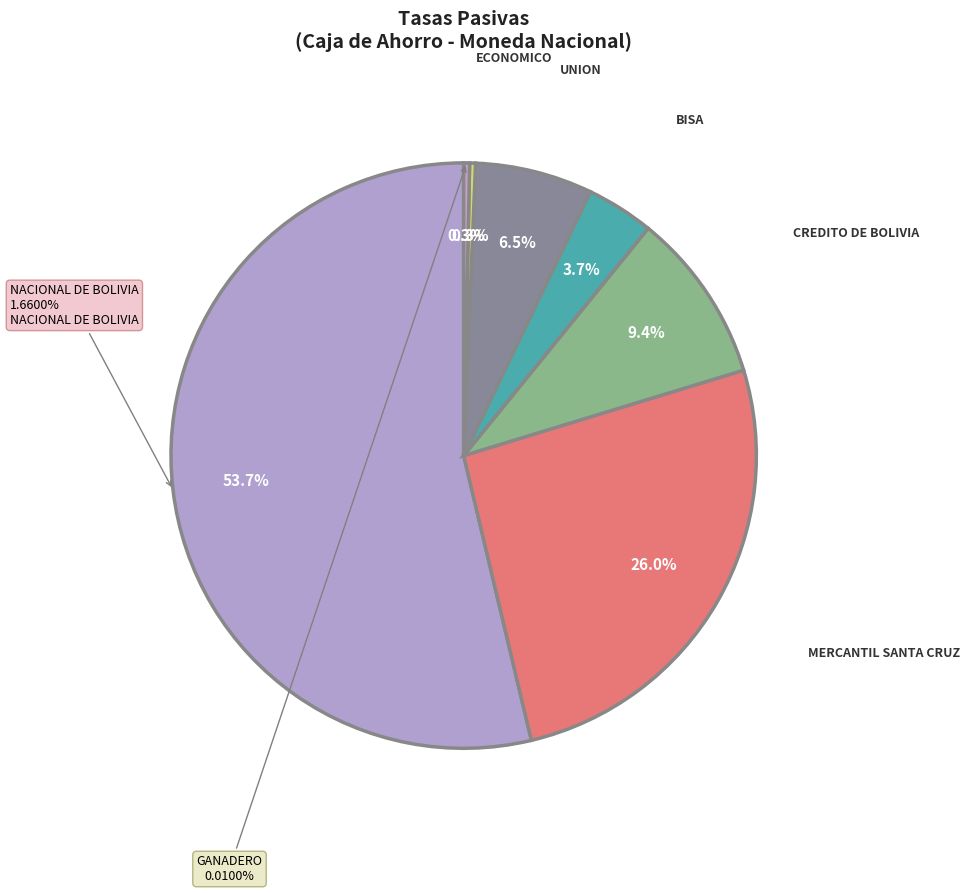

What is the largest slice in the pie chart?

NACIONAL DE BOLIVIA